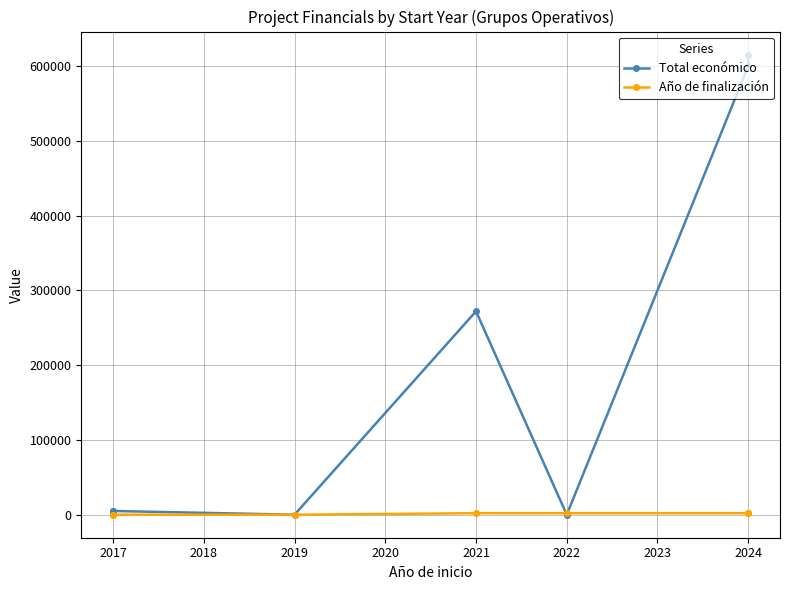

Which series has the largest range (max minus min)?

Total económico